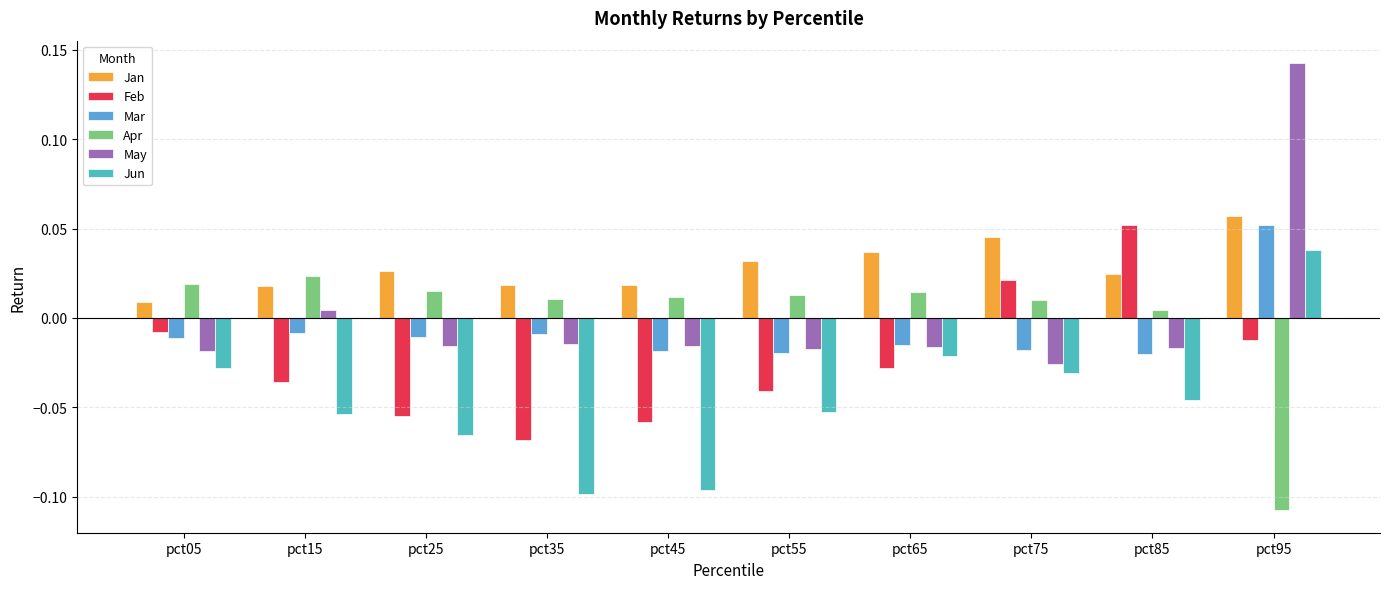

Which series has the widest spread of values?

May